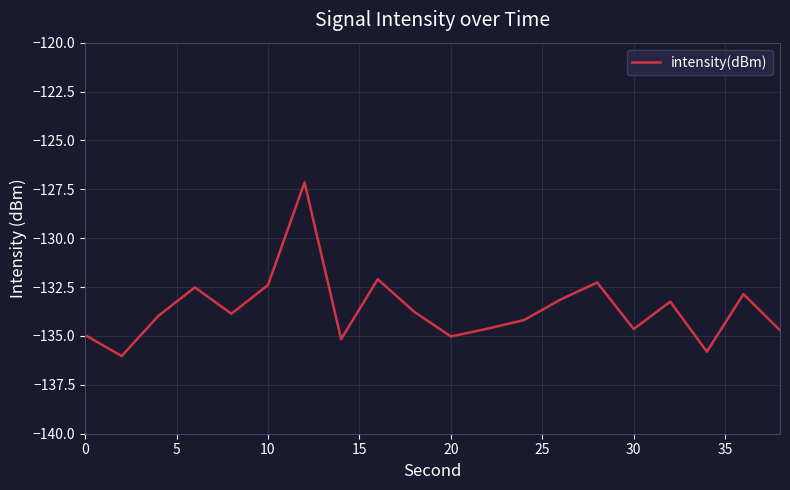

What is the maximum value shown in the chart?

-127.1